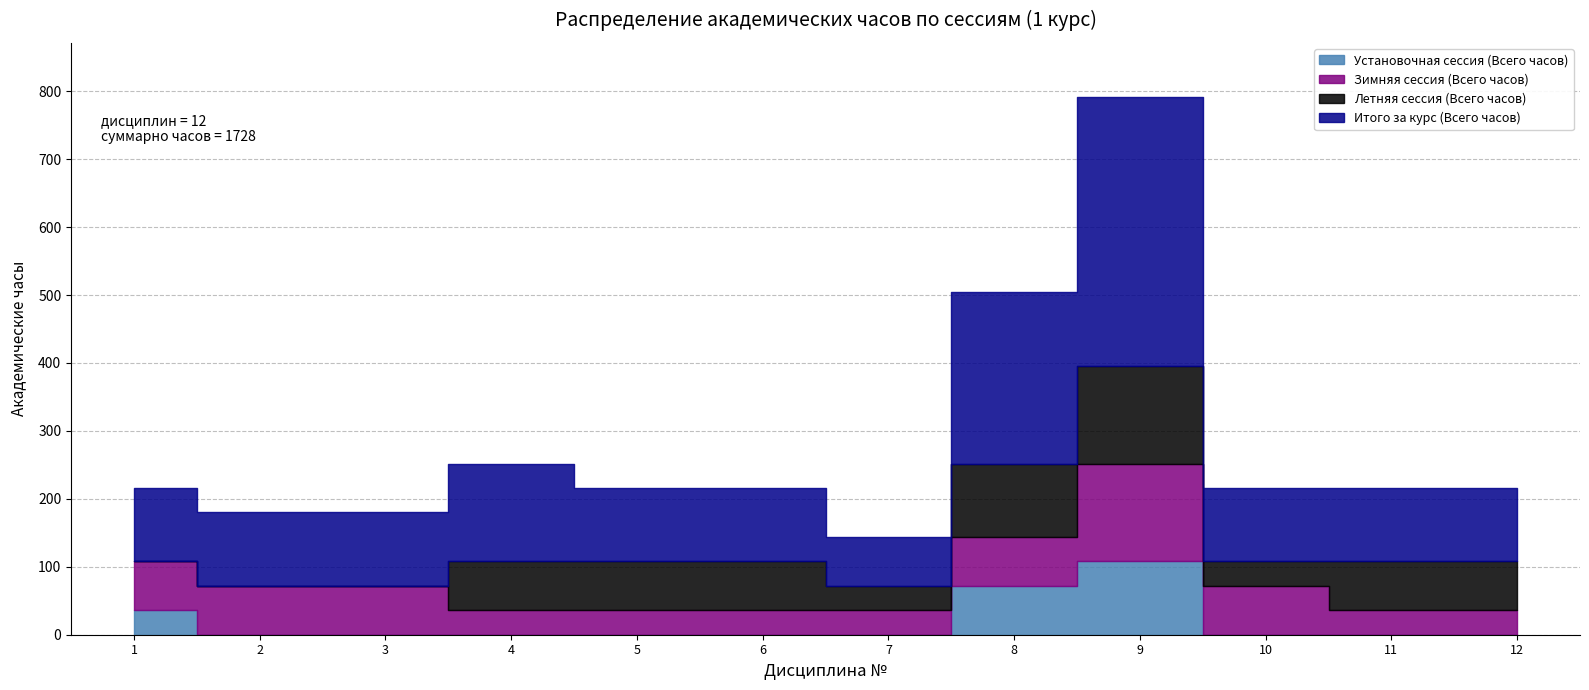

Rank the series at 9 from highest to lowest value.

Итого за курс (Всего часов), Зимняя сессия (Всего часов), Летняя сессия (Всего часов), Установочная сессия (Всего часов)